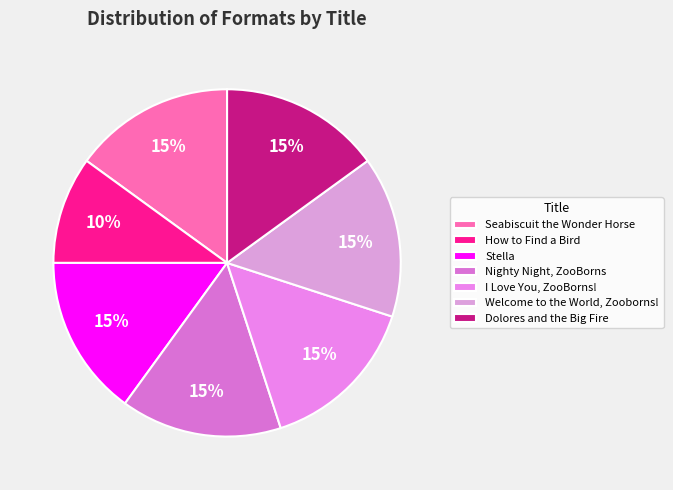

Is there a majority slice in this chart?

No